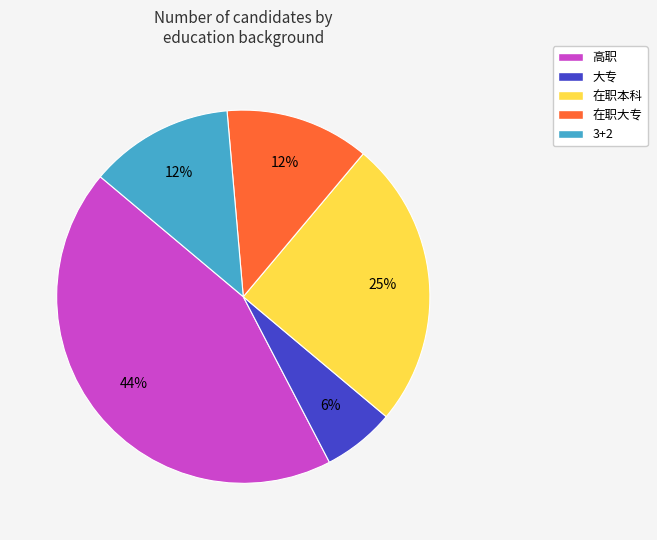

How many slices are in this pie chart?

5